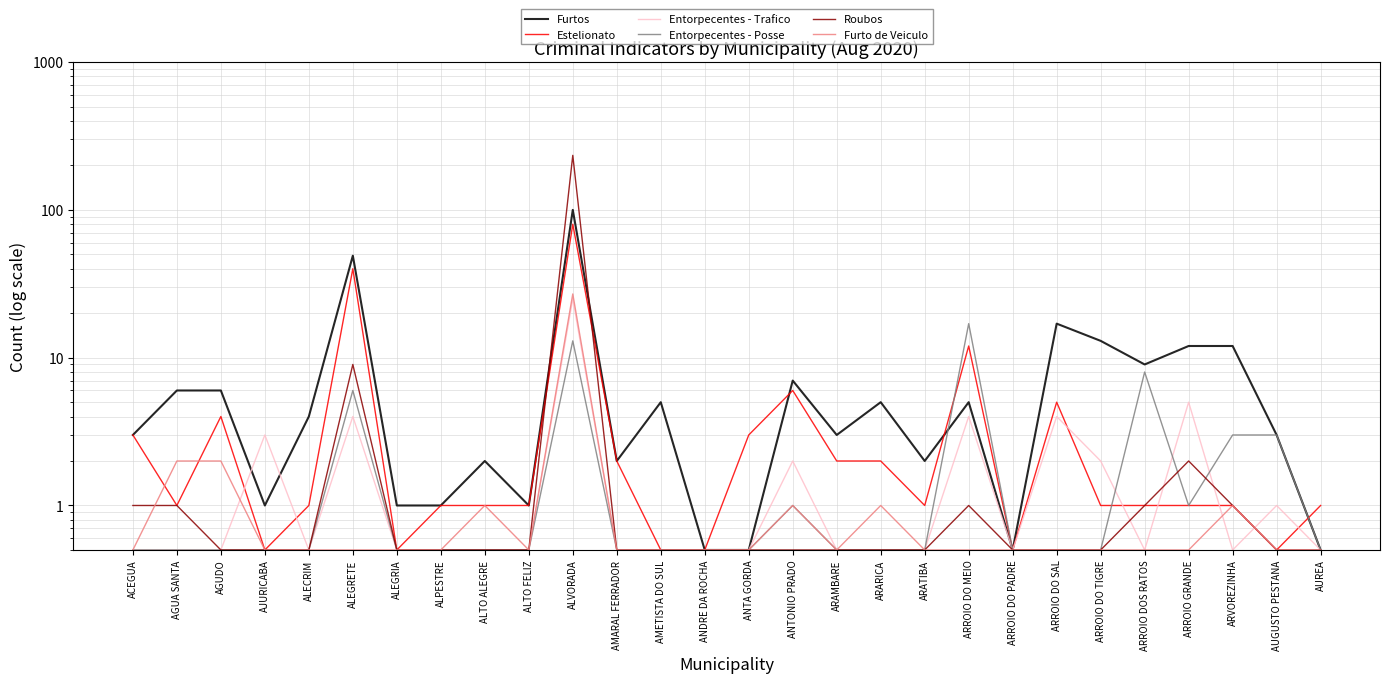

Reading left to right, transcribe all the data shown in this chart.

Furtos: 3.0	6.0	6.0	1.0	4.0	49.0	1.0	1.0	2.0	1.0	100.0	2.0	5.0	0.5	0.5	7.0	3.0	5.0	2.0	5.0	0.5	17.0	13.0	9.0	12.0	12.0	3.0	0.5
Estelionato: 3.0	1.0	4.0	0.5	1.0	40.0	0.5	1.0	1.0	1.0	80.0	2.0	0.5	0.5	3.0	6.0	2.0	2.0	1.0	12.0	0.5	5.0	1.0	1.0	1.0	1.0	0.5	1.0
Entorpecentes - Trafico: 0.5	0.5	0.5	3.0	0.5	4.0	0.5	0.5	0.5	0.5	25.0	0.5	0.5	0.5	0.5	2.0	0.5	0.5	0.5	4.0	0.5	4.0	2.0	0.5	5.0	0.5	1.0	0.5
Entorpecentes - Posse: 0.5	0.5	0.5	0.5	0.5	6.0	0.5	0.5	0.5	0.5	13.0	0.5	0.5	0.5	0.5	1.0	0.5	0.5	0.5	17.0	0.5	0.5	0.5	8.0	1.0	3.0	3.0	0.5
Roubos: 1.0	1.0	0.5	0.5	0.5	9.0	0.5	0.5	0.5	0.5	234.0	0.5	0.5	0.5	0.5	0.5	0.5	0.5	0.5	1.0	0.5	0.5	0.5	1.0	2.0	1.0	0.5	0.5
Furto de Veiculo: 0.5	2.0	2.0	0.5	0.5	0.5	0.5	0.5	1.0	0.5	27.0	0.5	0.5	0.5	0.5	1.0	0.5	1.0	0.5	0.5	0.5	0.5	0.5	0.5	0.5	1.0	0.5	0.5